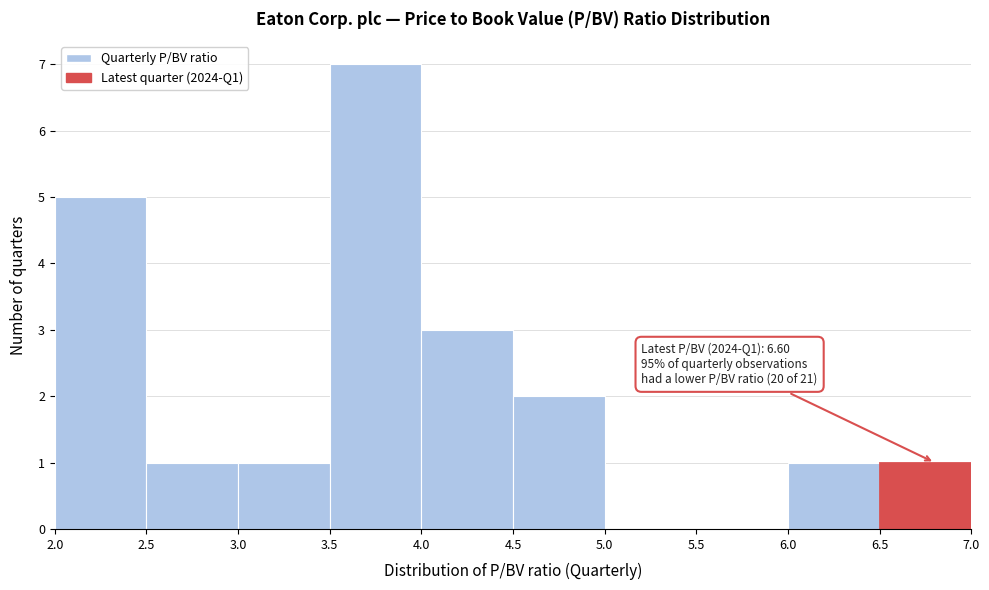

Which range on the x-axis has the tallest bar?

3.5 to 4.0